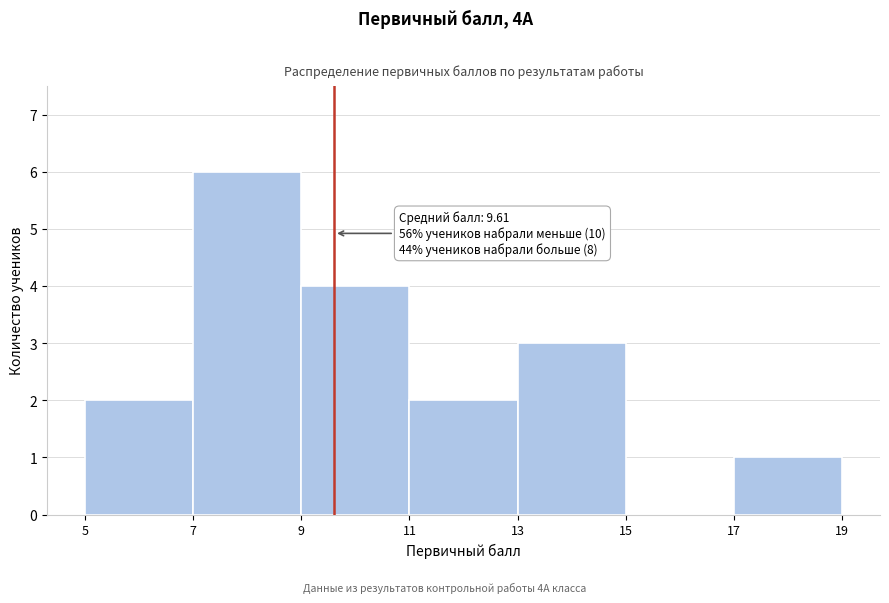

Over which range of the x-axis is the bar tallest?

7 to 9